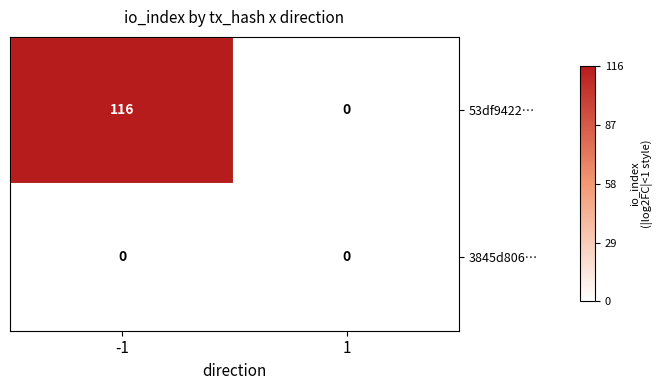

What is the maximum value shown in the chart?

116